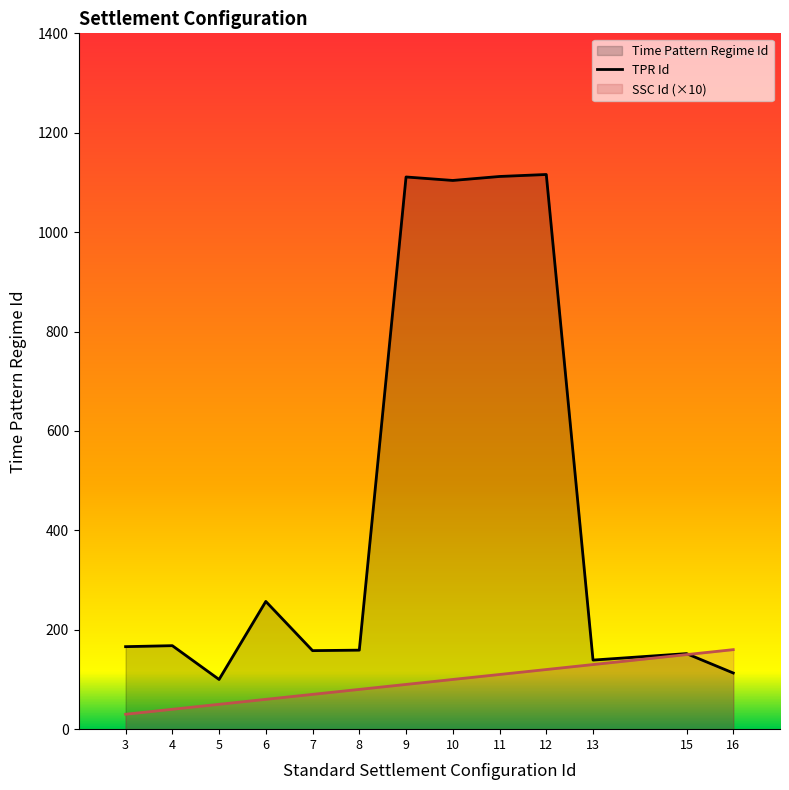

Reading left to right, extract all data points from this chart.

TPR Id: 166	168	100	257	158	159	1111	1104	1112	1116	139	152	113
SSC Id (×10): 30	40	50	60	70	80	90	100	110	120	130	150	160